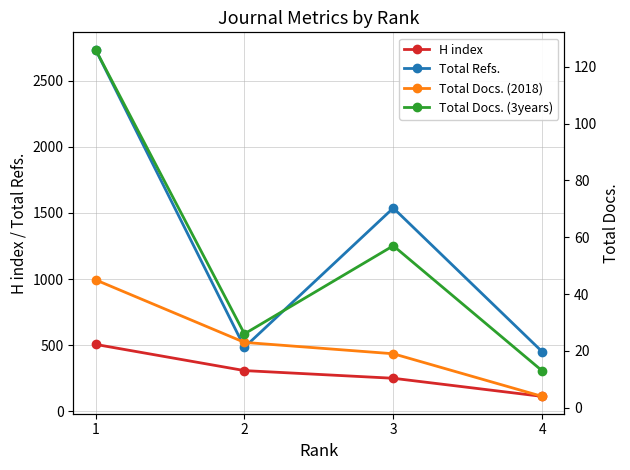

Which series has the largest total across all categories?

Total Refs.